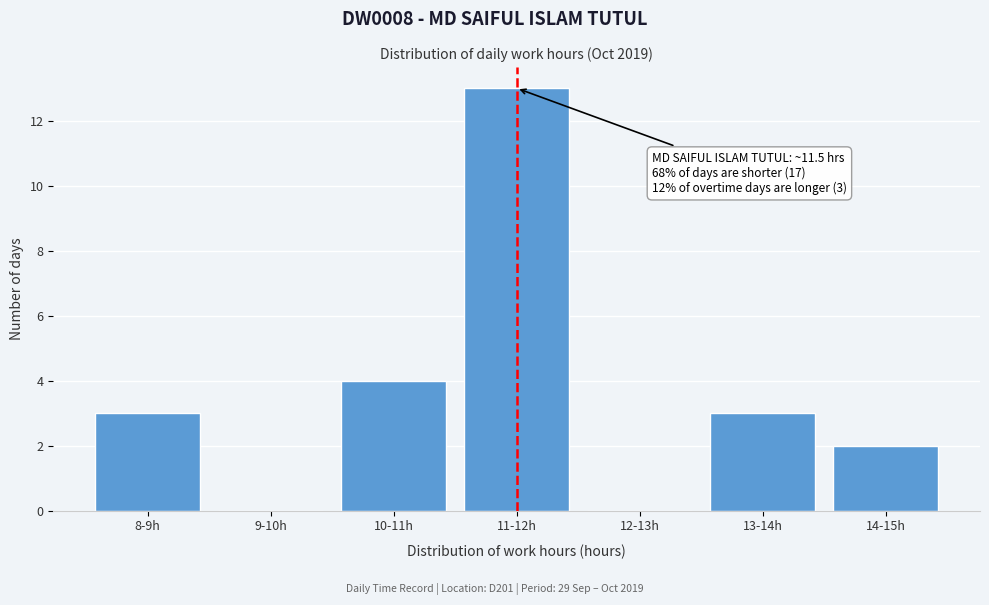

Reading left to right, extract all data points from this chart.

8-9h=3	9-10h=0	10-11h=4	11-12h=13	12-13h=0	13-14h=3	14-15h=2